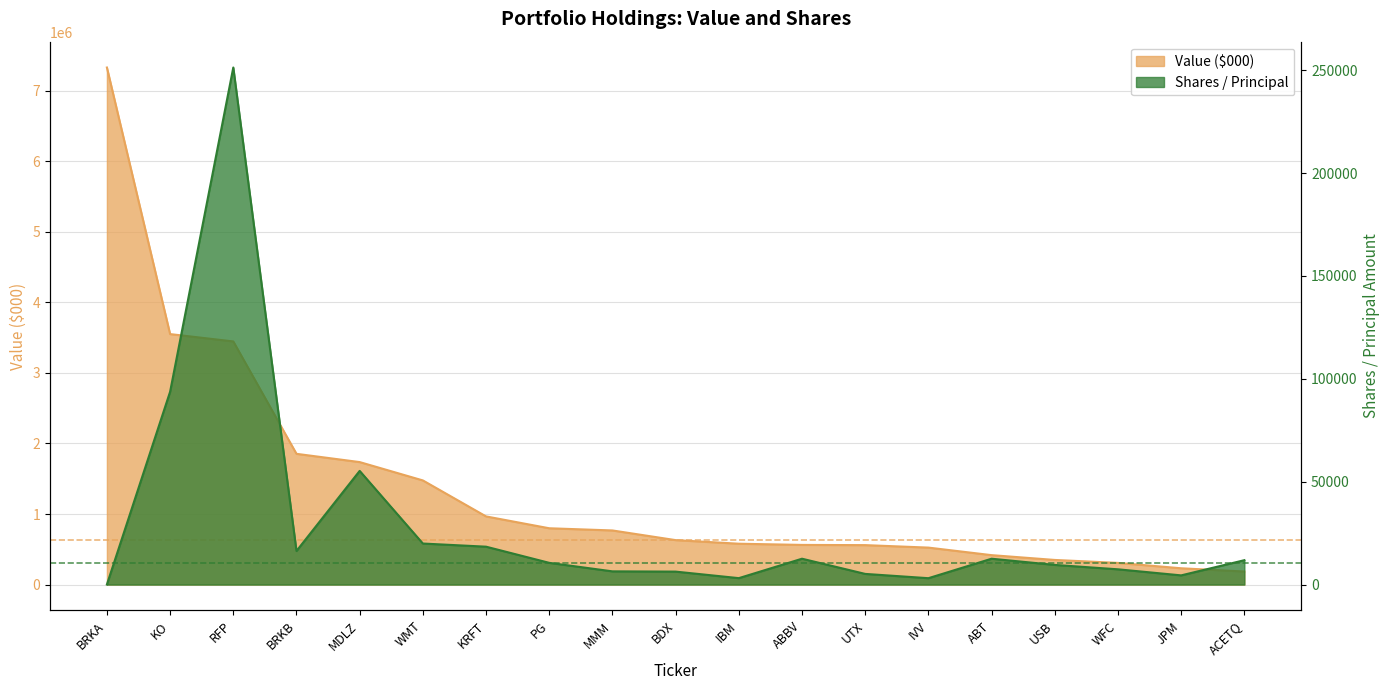

List the series in order of their peak value, highest first.

Value ($000), Shares / Principal